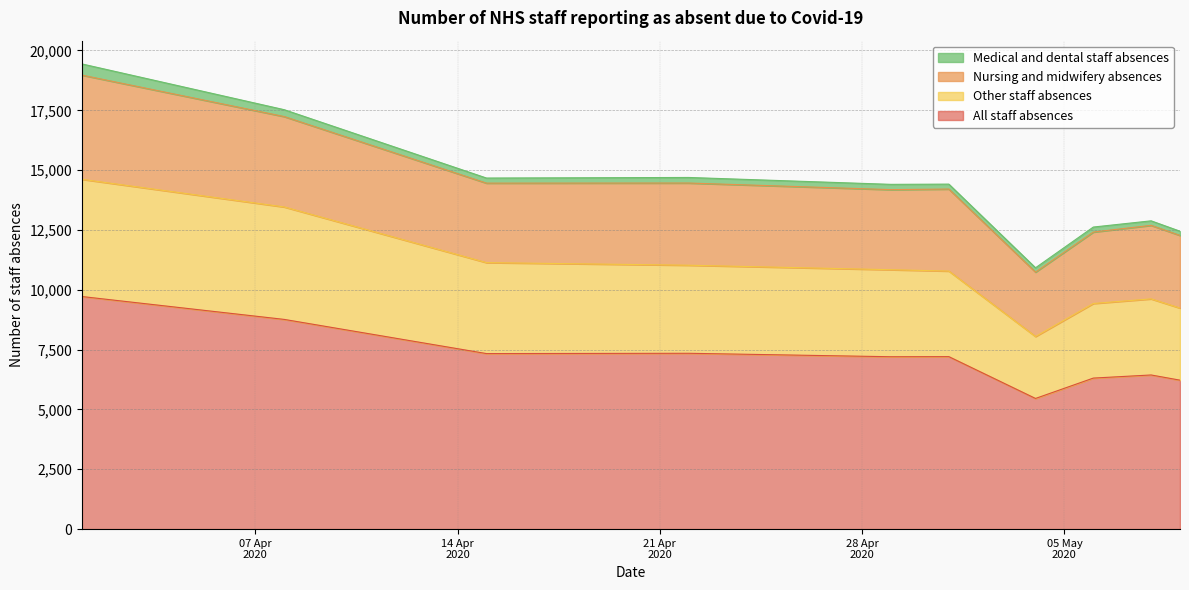

What is the minimum value for All staff absences?

5460